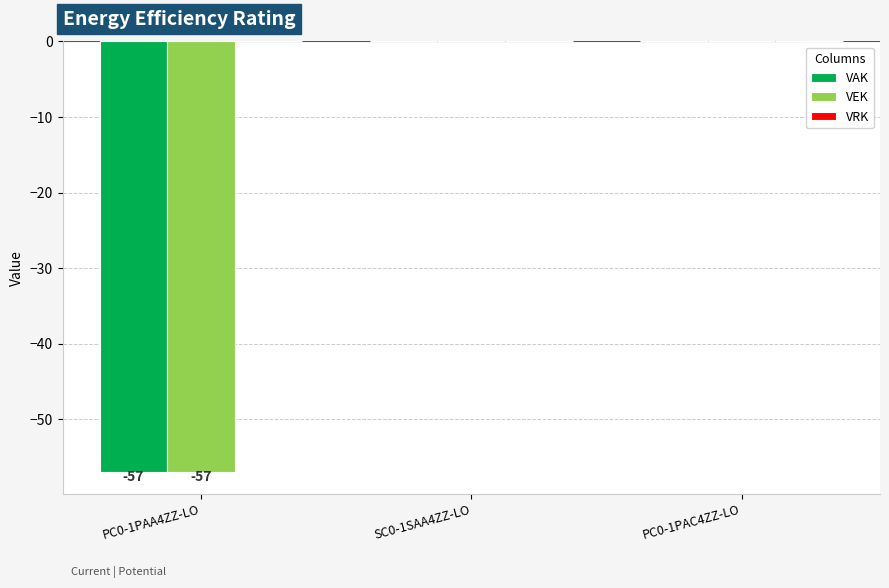

How many VEK values are between -57 and 0?

3